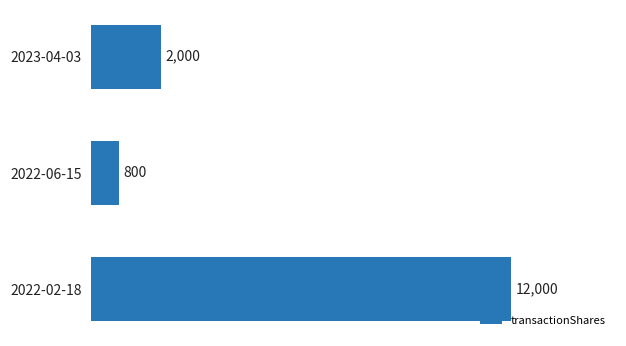

How many data points are less than 2000?

1